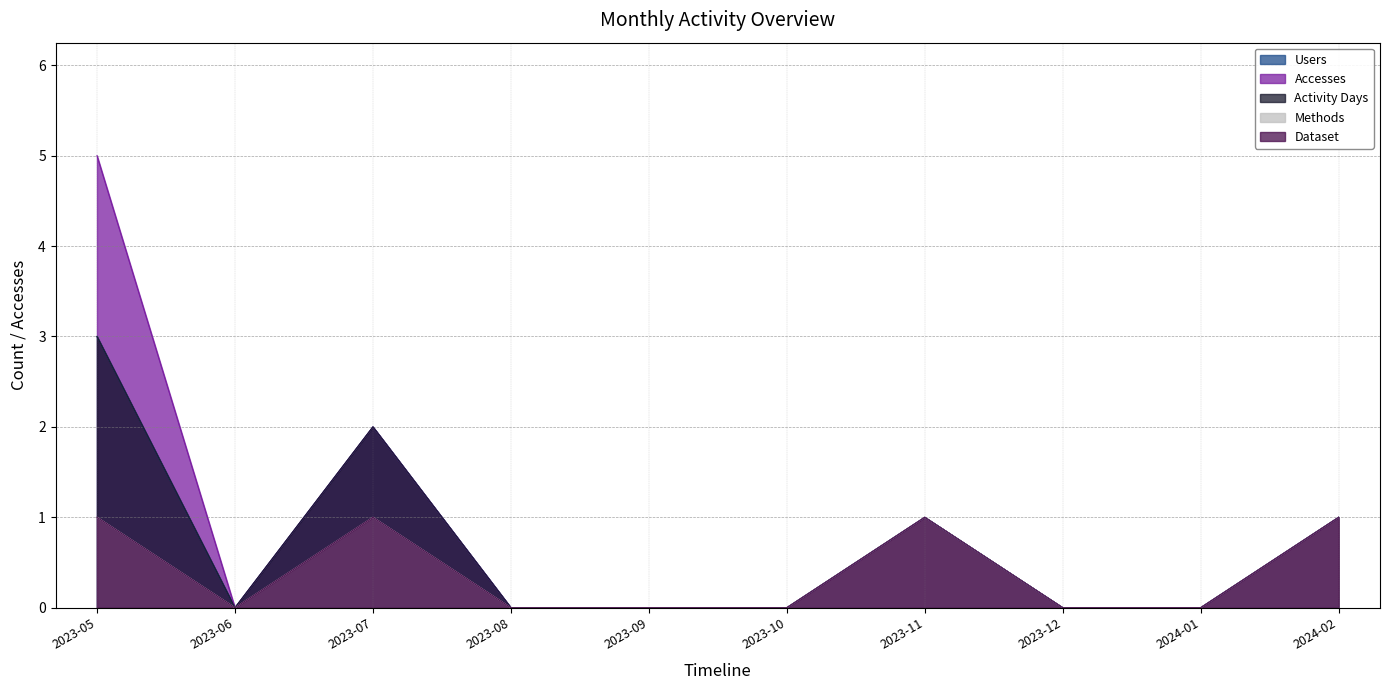

What are all the series names shown in the legend?

Users, Methods, Dataset, Accesses, Activity Days